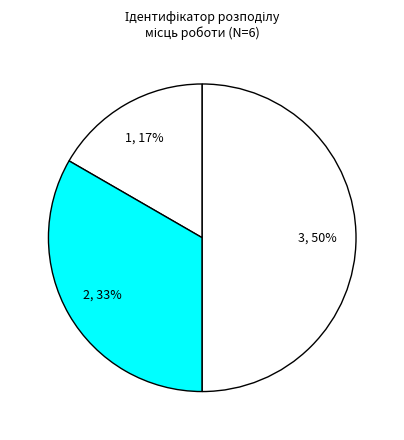

How many segments does this pie chart have?

3